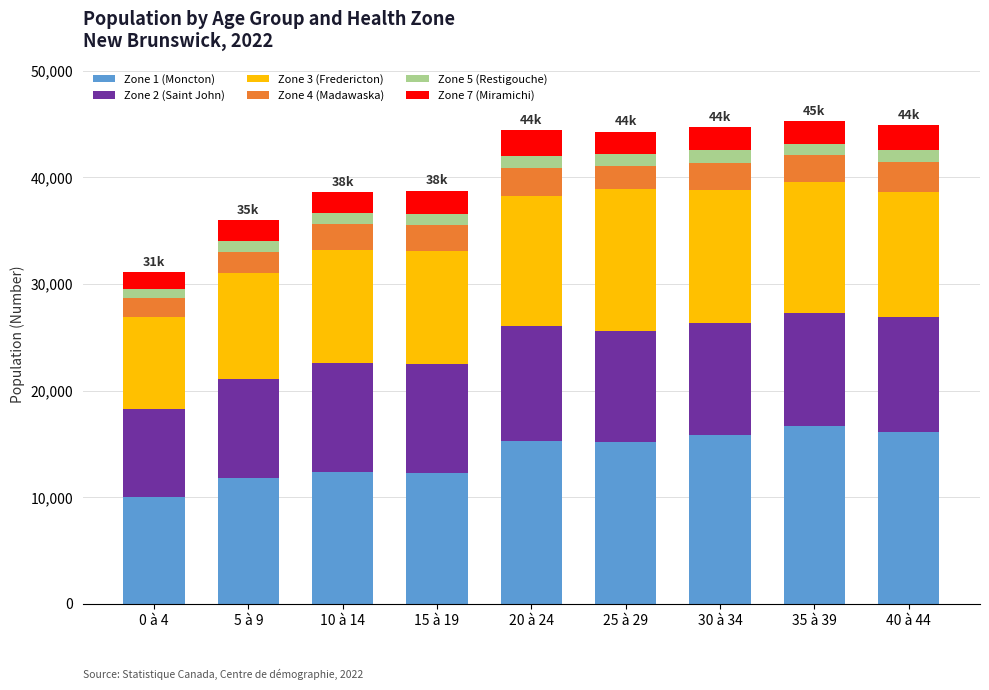

Which category has the lowest value in the Zone 1 (Moncton) series?

0 à 4